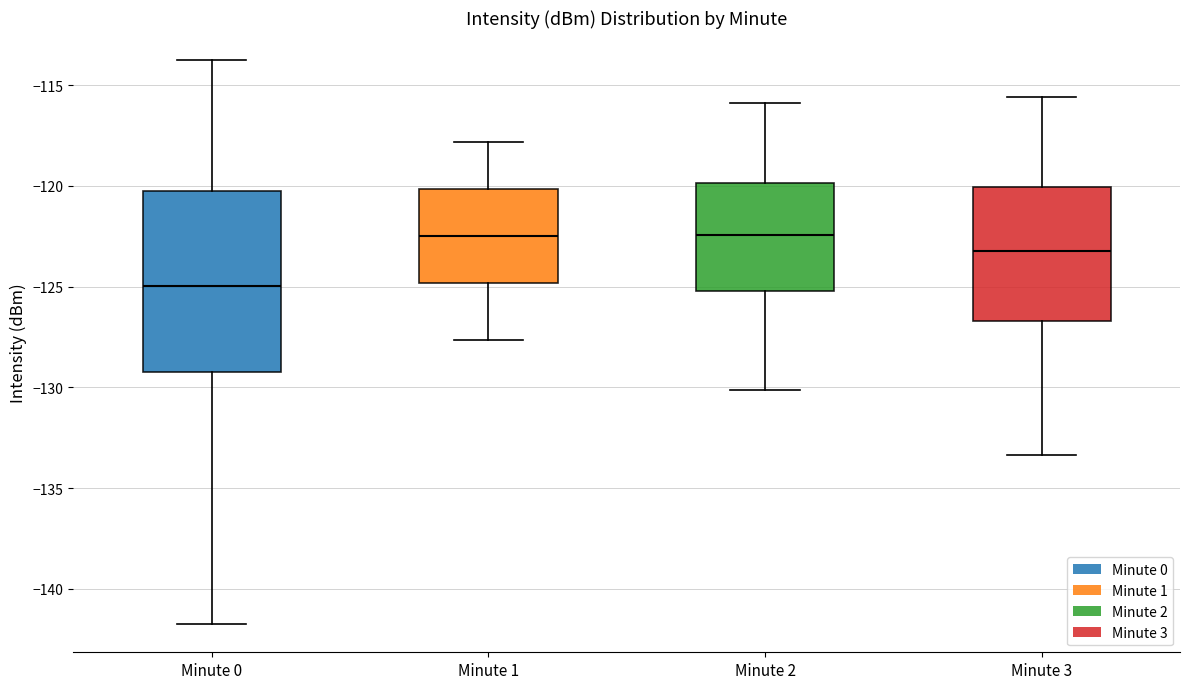

Reading left to right, read every box against the y-axis: the position of its median line, the range the box covers, and the ends of its whiskers. The values are not printed on the chart, so give them approximately, as read against the axis.

Minute 0: median -125.0, box -129.0 to -120.0, whiskers -142.0 to -114.0
Minute 1: median -122.5, box -125.0 to -120.0, whiskers -127.5 to -118.0
Minute 2: median -122.5, box -125.0 to -120.0, whiskers -130.0 to -116.0
Minute 3: median -123.0, box -126.5 to -120.0, whiskers -133.5 to -115.5